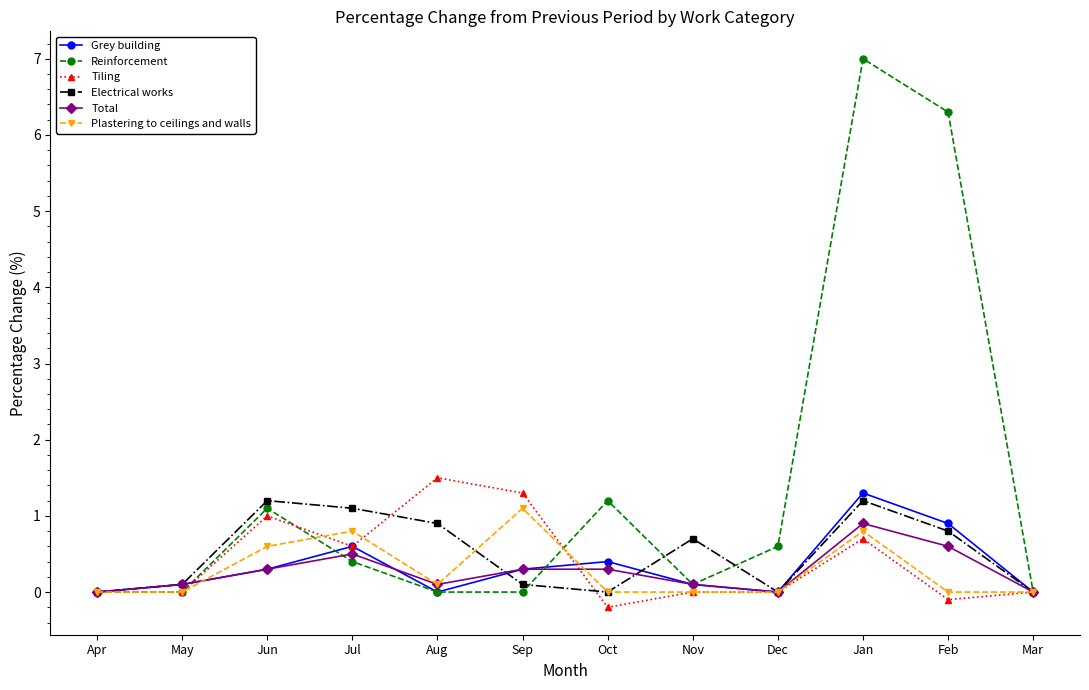

What is the label of the 5th point from the right?

Nov